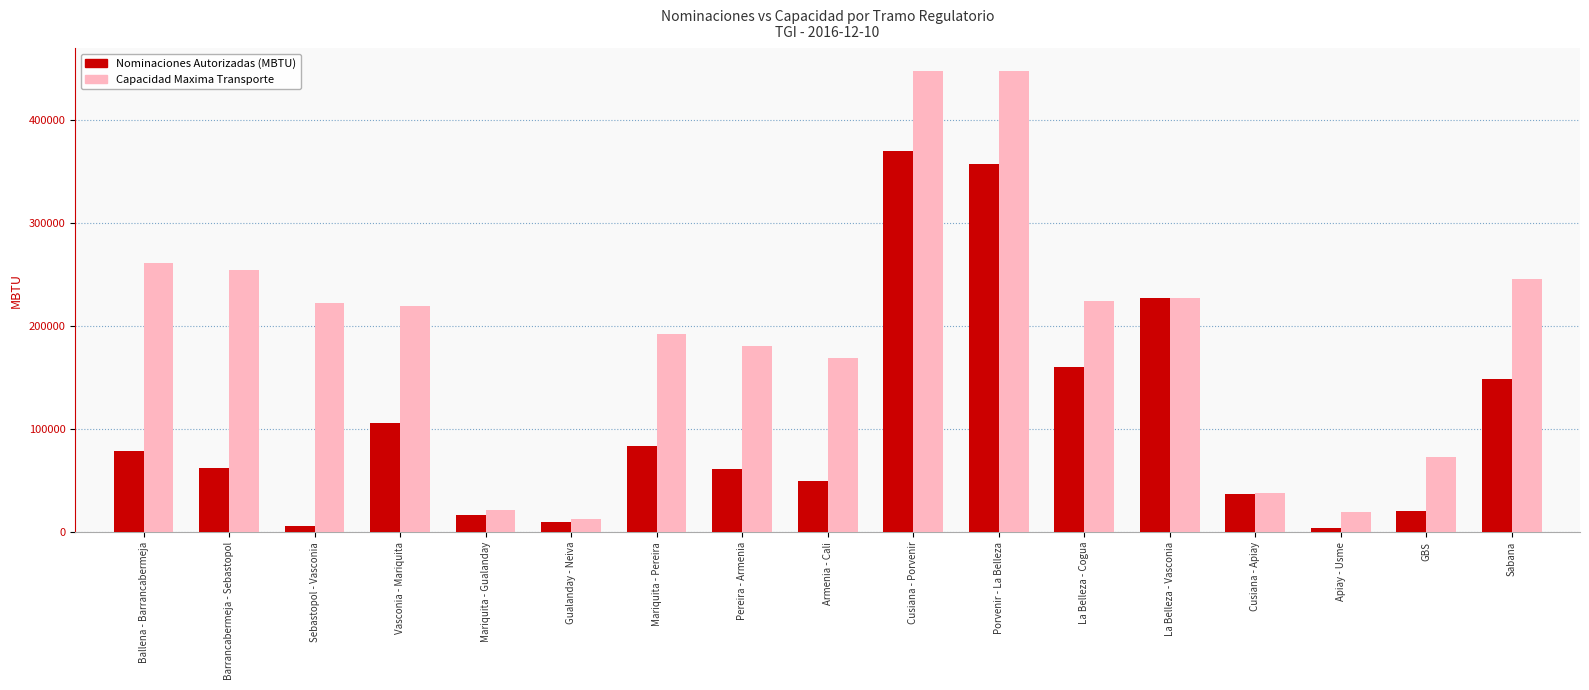

What value does the Nominaciones Autorizadas (MBTU) series have at Armenia - Cali?

50000.0